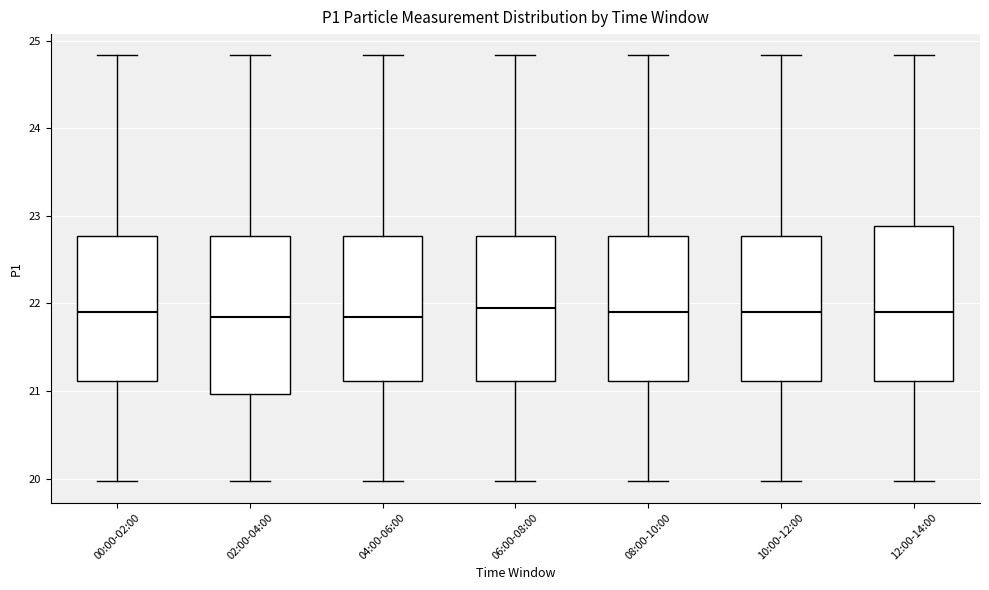

Where does the upper whisker of the box for 02:00-04:00 end on the y-axis? The values are not printed on the chart, so give them approximately, as read against the axis.

24.8